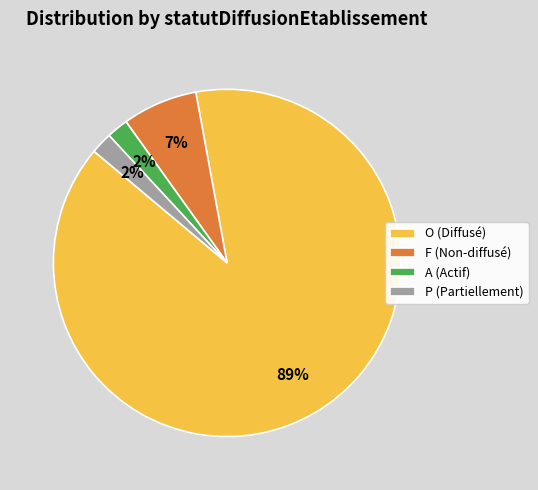

What percentage is the O slice, to the nearest percent?

89%